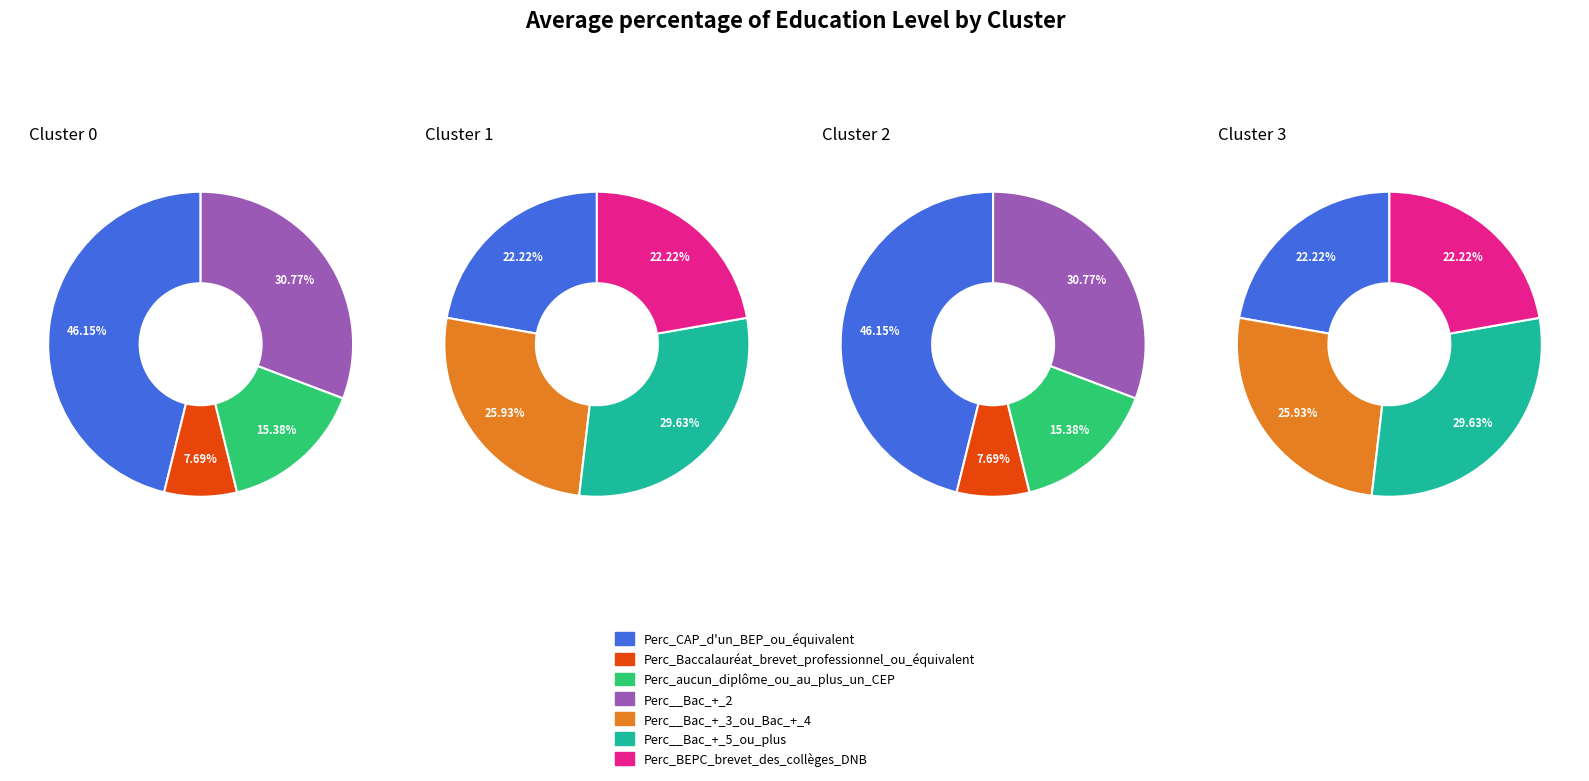

What portion of the pie excludes 1?

85.0%